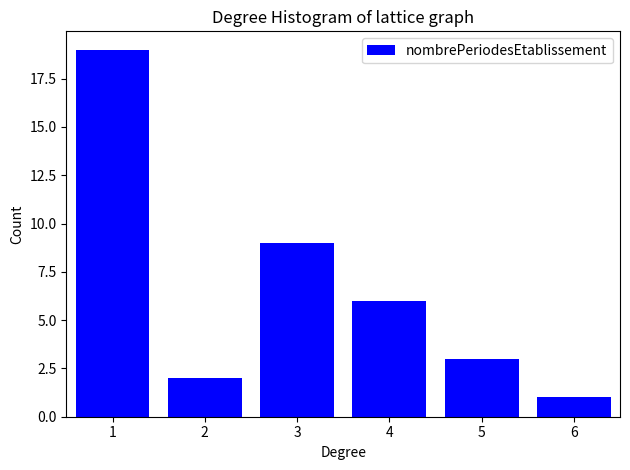

Reading left to right, list all the values displayed in this chart.

19	2	9	6	3	1